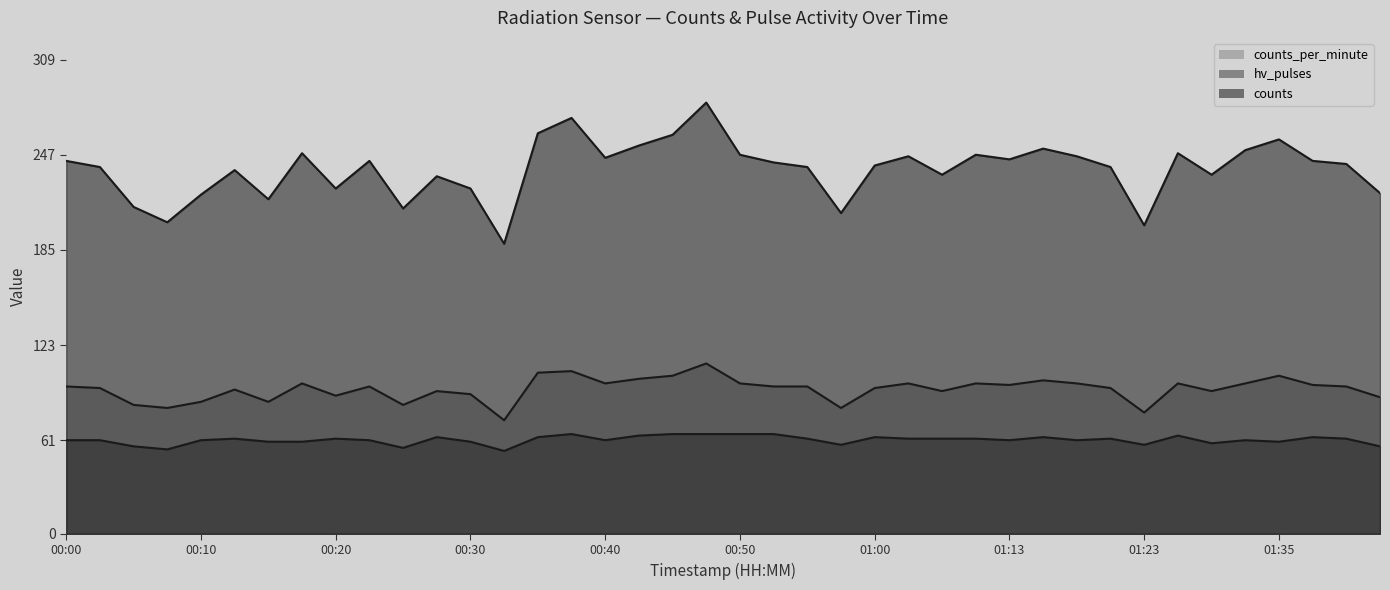

Does the chart have visible grid lines?

No